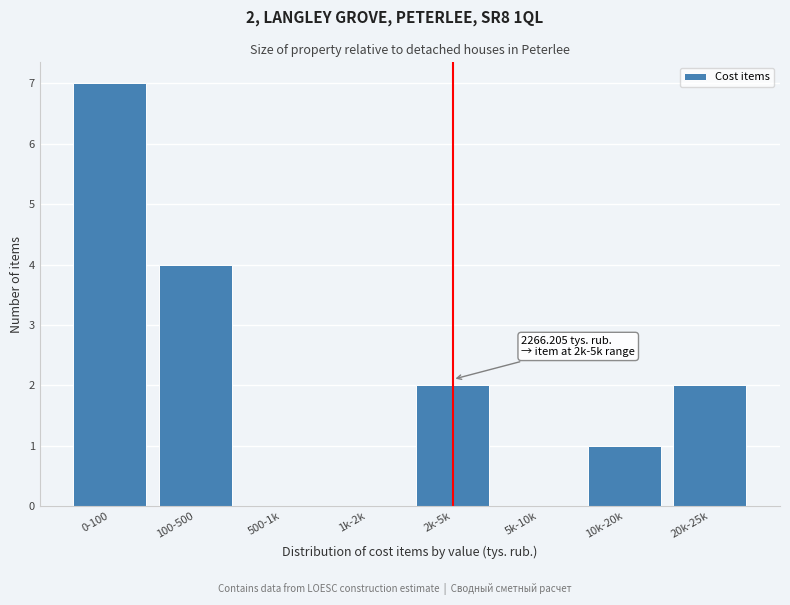

Reading left to right, transcribe all the data shown in this chart.

0-100=7	100-500=4	500-1k=0	1k-2k=0	2k-5k=2	5k-10k=0	10k-20k=1	20k-25k=2